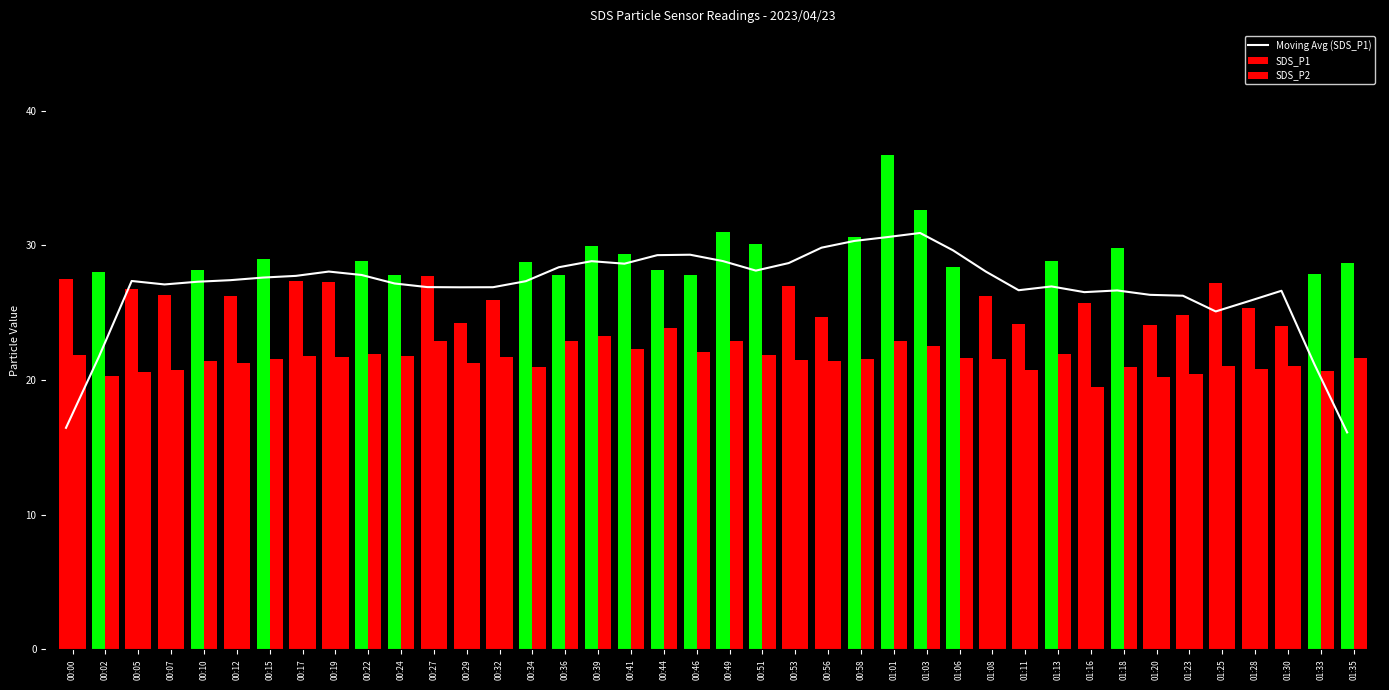

At 00:46, list the series in order from smallest to largest.

SDS_P2, SDS_P1, Moving Avg (SDS_P1)